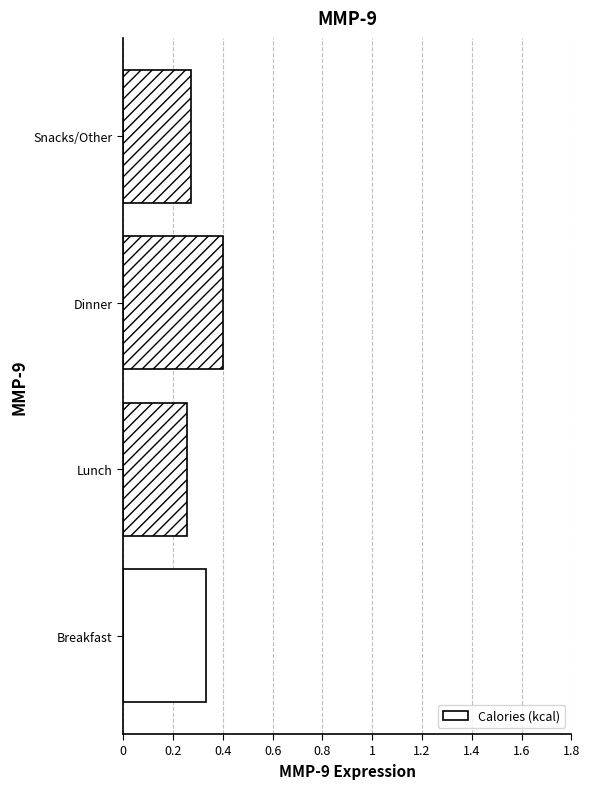

How many values are between 0 and 1?

4